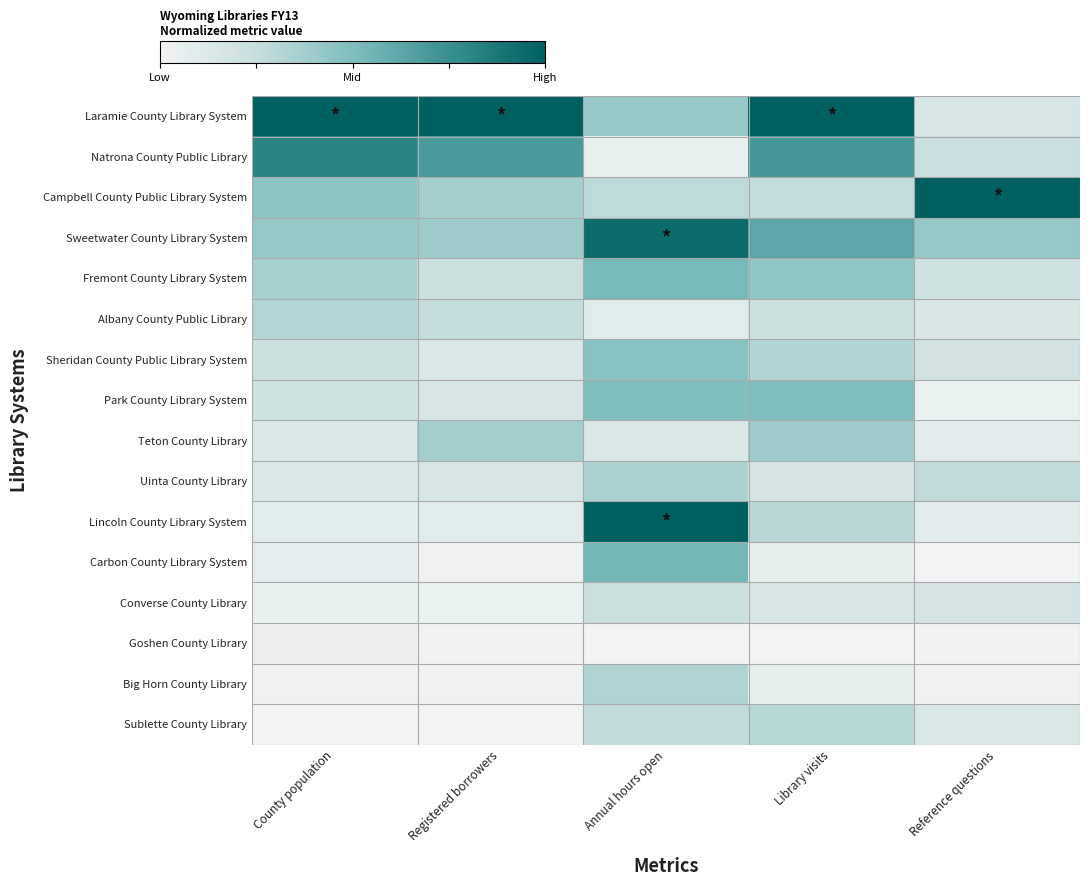

Which series has the largest total across all categories?

Laramie County Library System